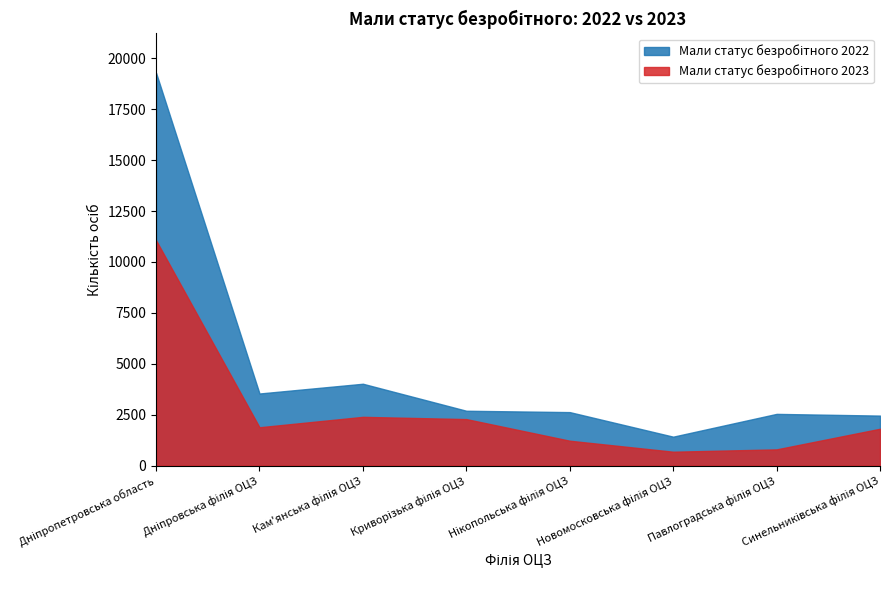

What is the difference between the maximum and minimum values in the Мали статус безробітного 2023 series?

10385